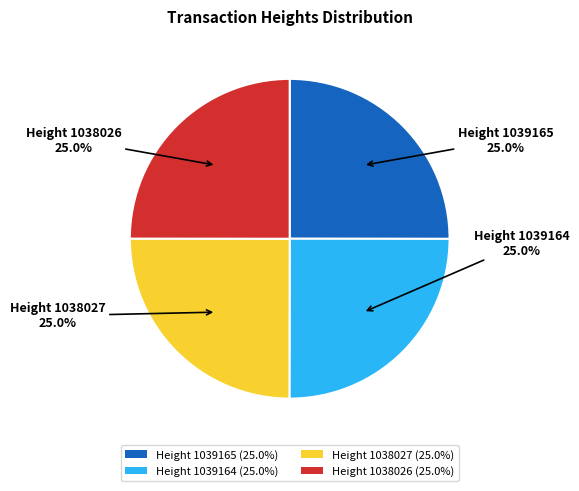

Does Height 1038026 (25.0%) represent more than half of the total?

No